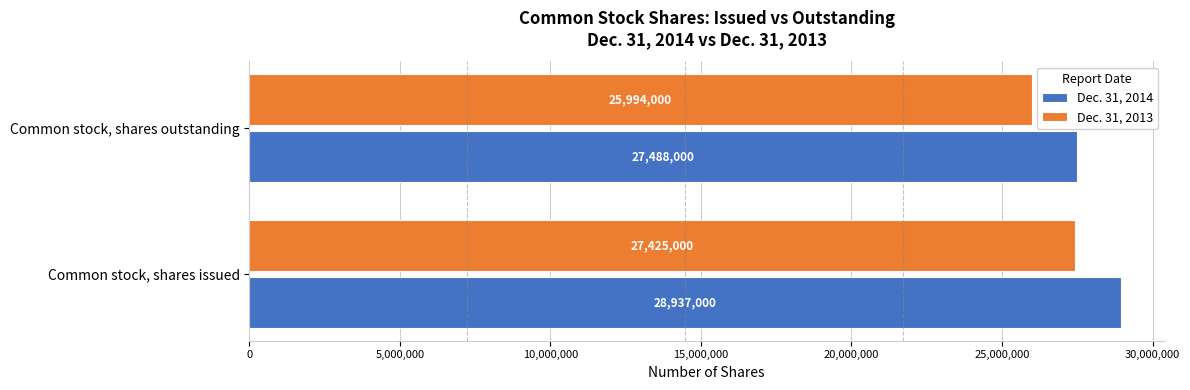

Is it true that Dec. 31, 2014 equals 28937000 at Common stock, shares issued?

True